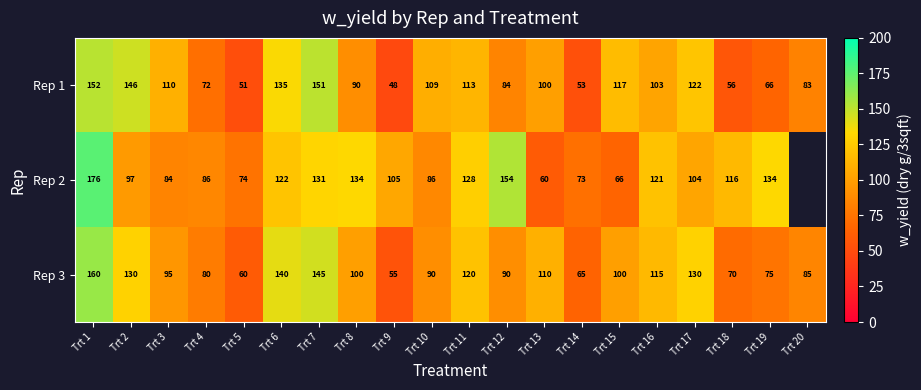

What is the approximate value of Rep 3 at Trt 1?

160.0